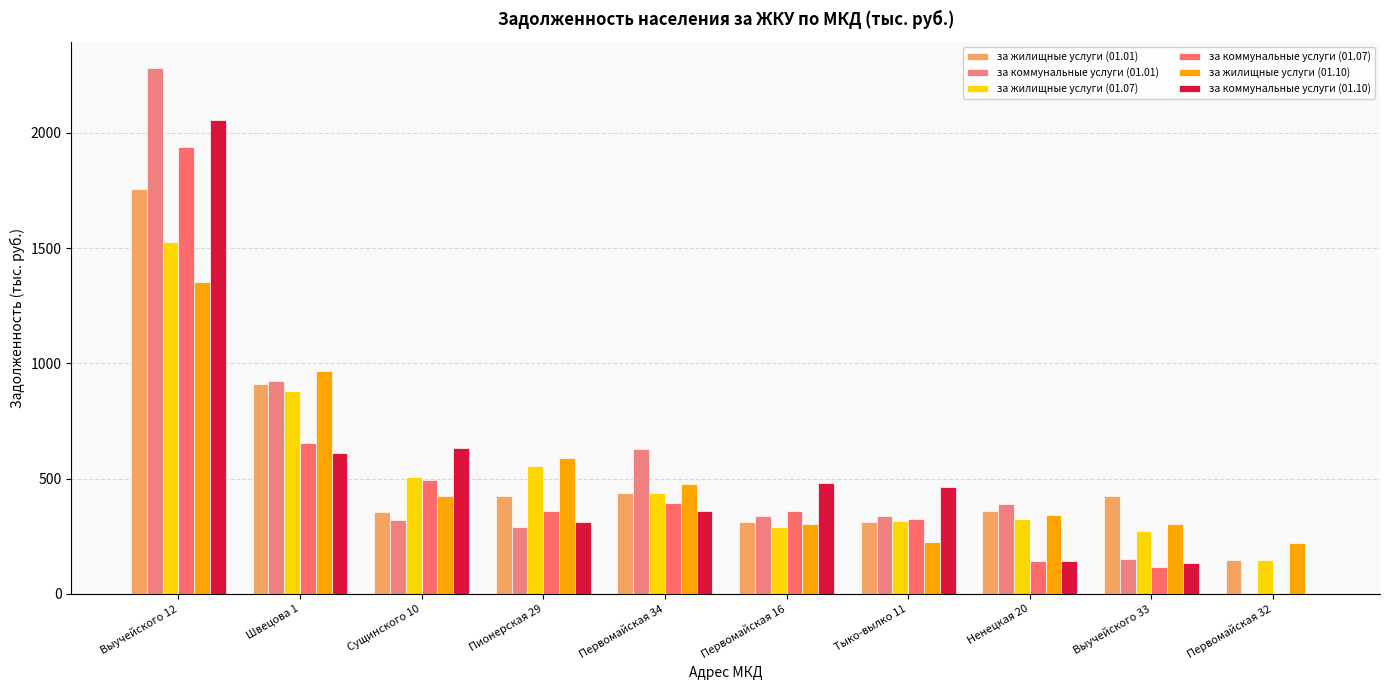

The за коммунальные услуги (01.01) series shows 233.2 at Ненецкая 20. True or false?

False